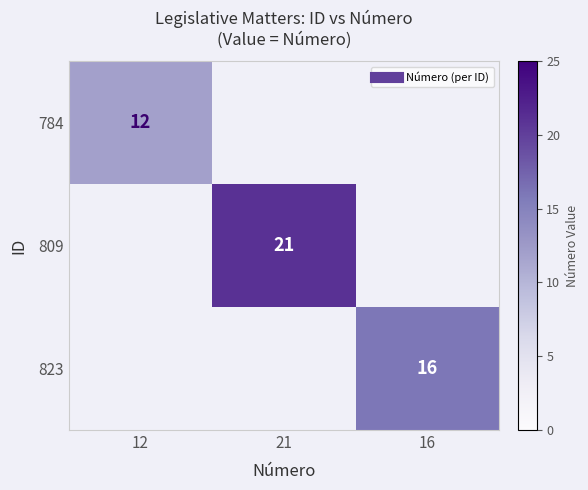

How many values in 809 are above zero?

1